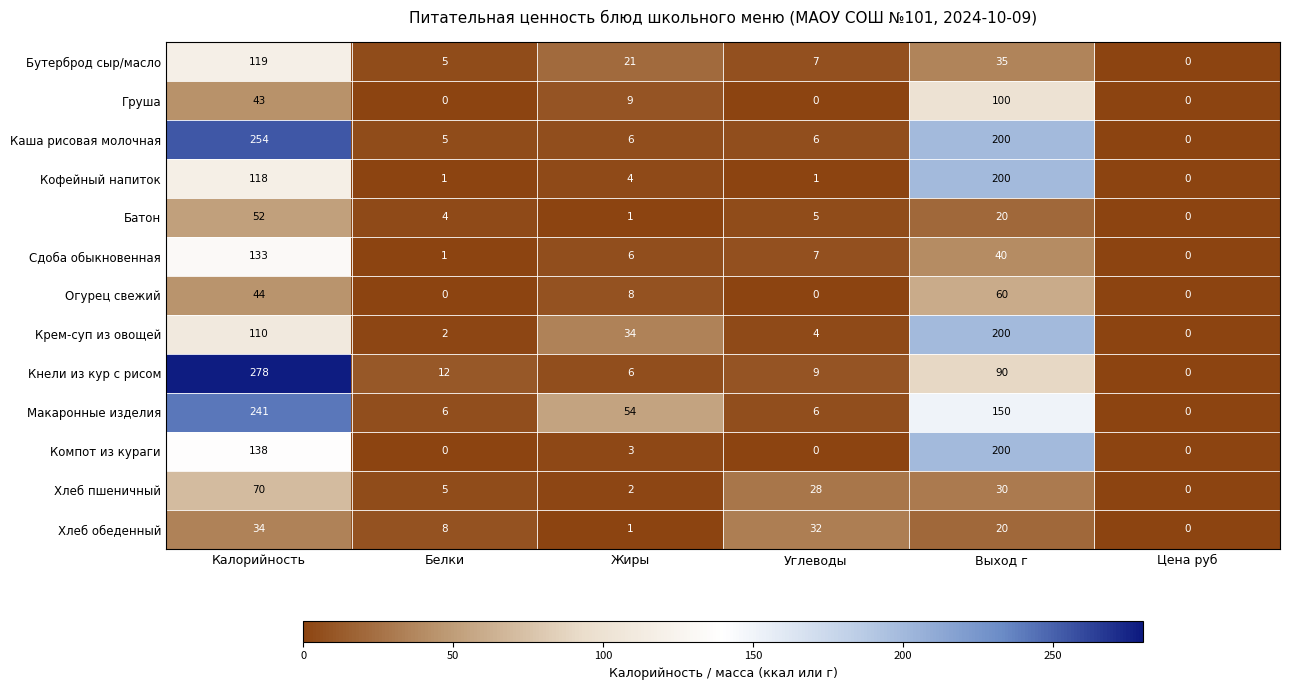

Which series has the widest spread of values?

Кнели из кур с рисом